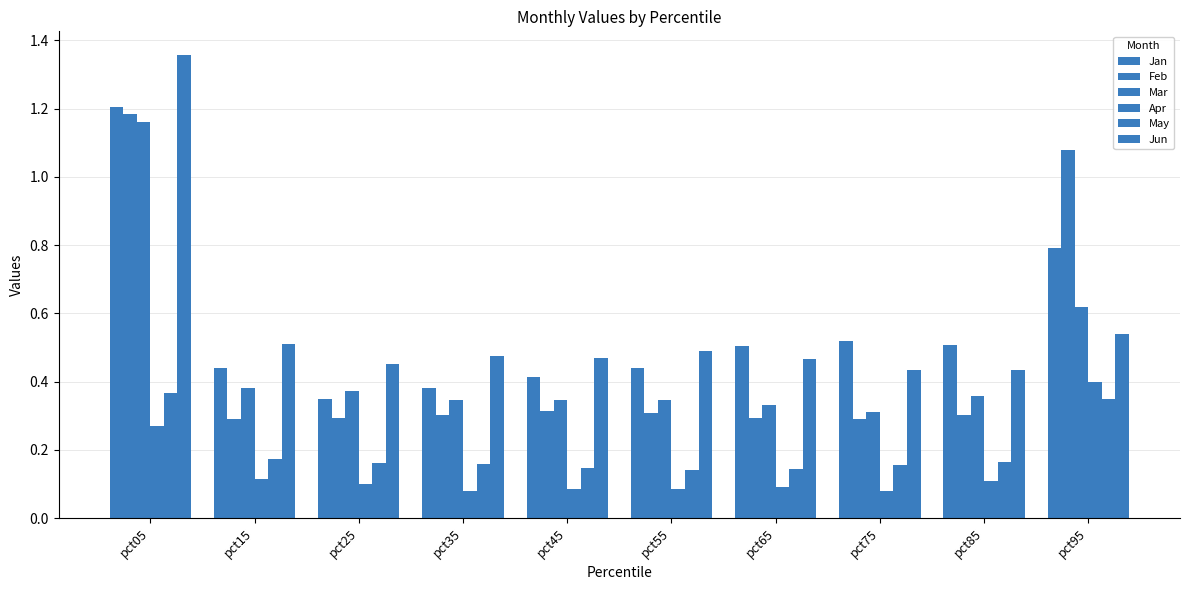

Rank the series by their maximum value, from lowest to highest.

May, Apr, Mar, Feb, Jan, Jun